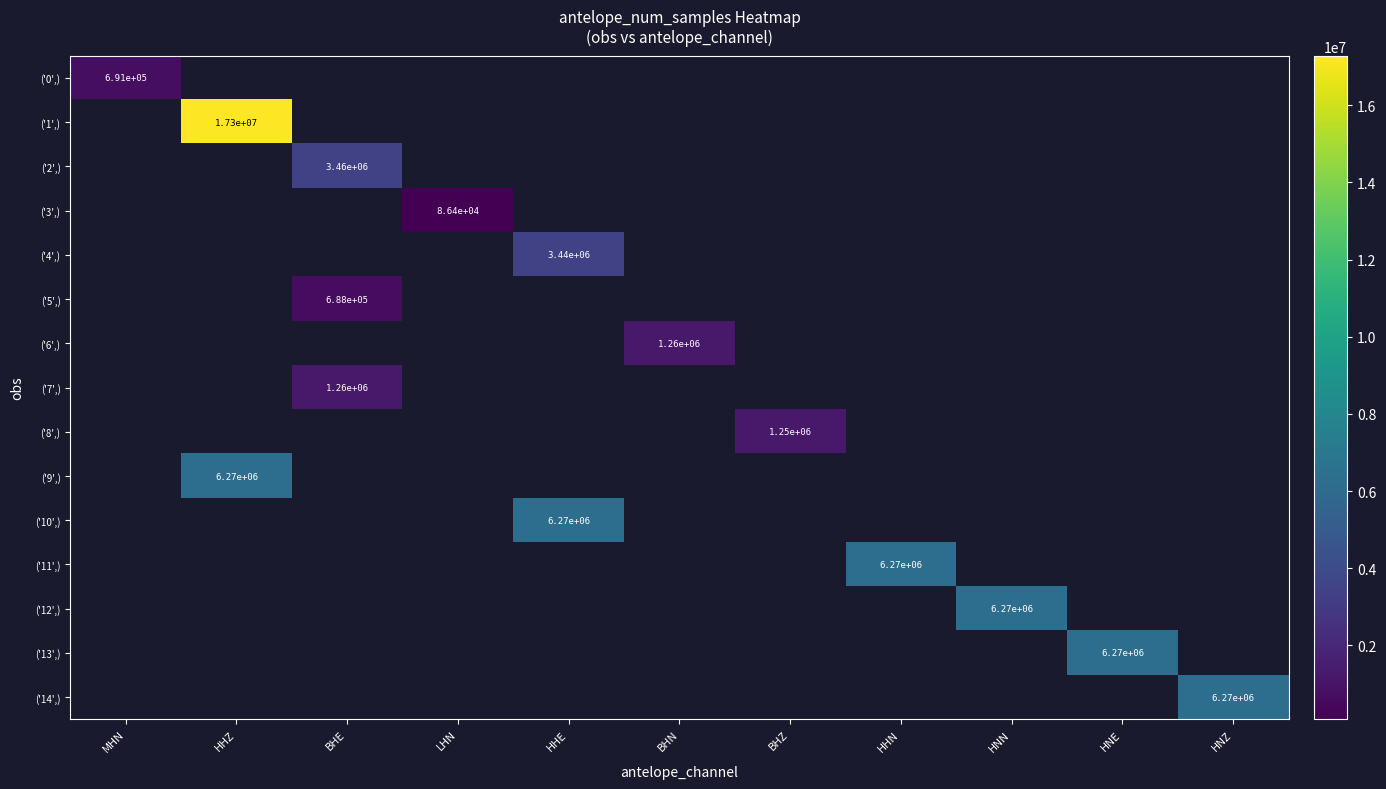

How many series are shown in this chart?

15